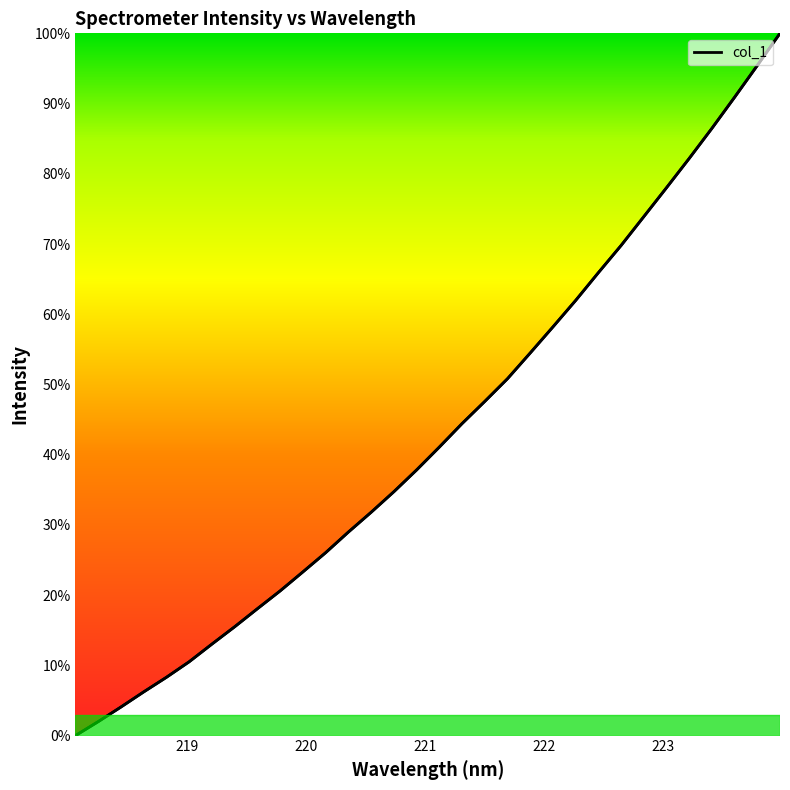

Reading left to right, transcribe all the data shown in this chart.

218.0596=0.0	218.2508=2.0	218.442=4.1	218.6332=6.2	218.8244=8.3	219.0156=10.5	219.2067=13.0	219.3979=15.5	219.589=18.1	219.7801=20.6	219.9712=23.3	220.1623=26.0	220.3533=29.0	220.5444=31.8	220.7354=34.7	220.9264=37.8	221.1174=41.1	221.3083=44.4	221.4993=47.6	221.6902=50.8	221.8812=54.5	222.0721=58.2	222.263=62.0	222.4538=65.9	222.6447=69.8	222.8355=73.9	223.0264=78.0	223.2172=82.2	223.408=86.5	223.5987=90.9	223.7895=95.4	223.9802=100.0